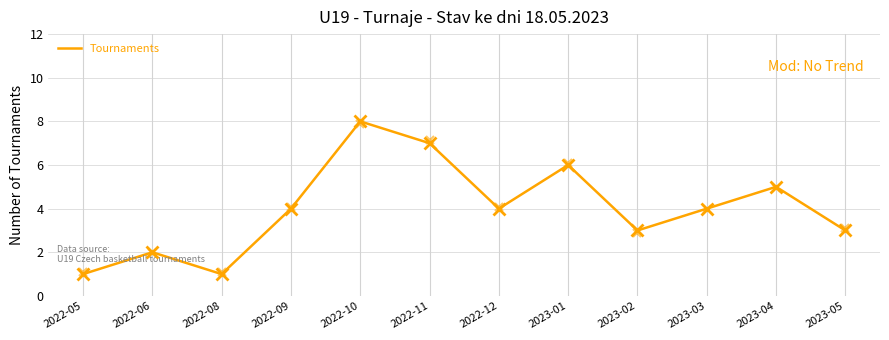

Rank the categories by value from lowest to highest.

2022-05, 2022-08, 2022-06, 2023-02, 2023-05, 2022-09, 2022-12, 2023-03, 2023-04, 2023-01, 2022-11, 2022-10